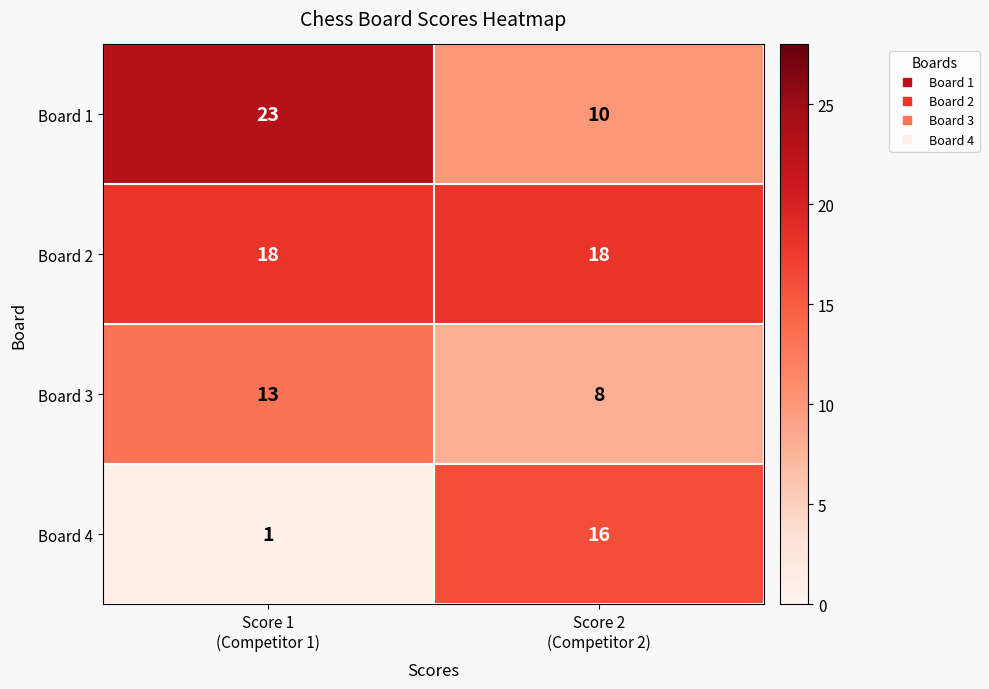

Reading left to right, list all the values displayed in this chart.

Board 1: 23	10
Board 2: 18	18
Board 3: 13	8
Board 4: 1	16